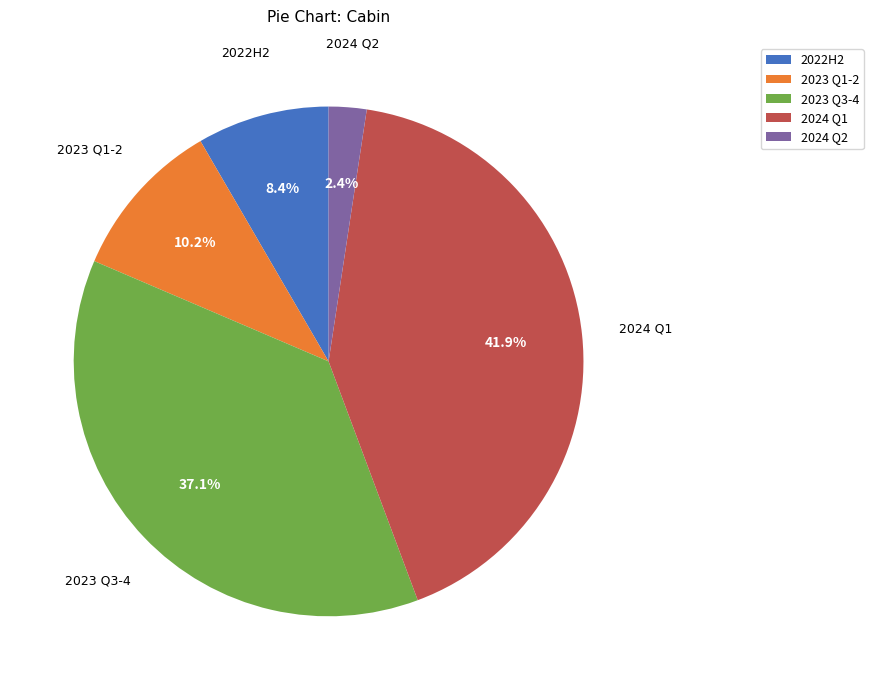

Does any single category account for the majority?

No